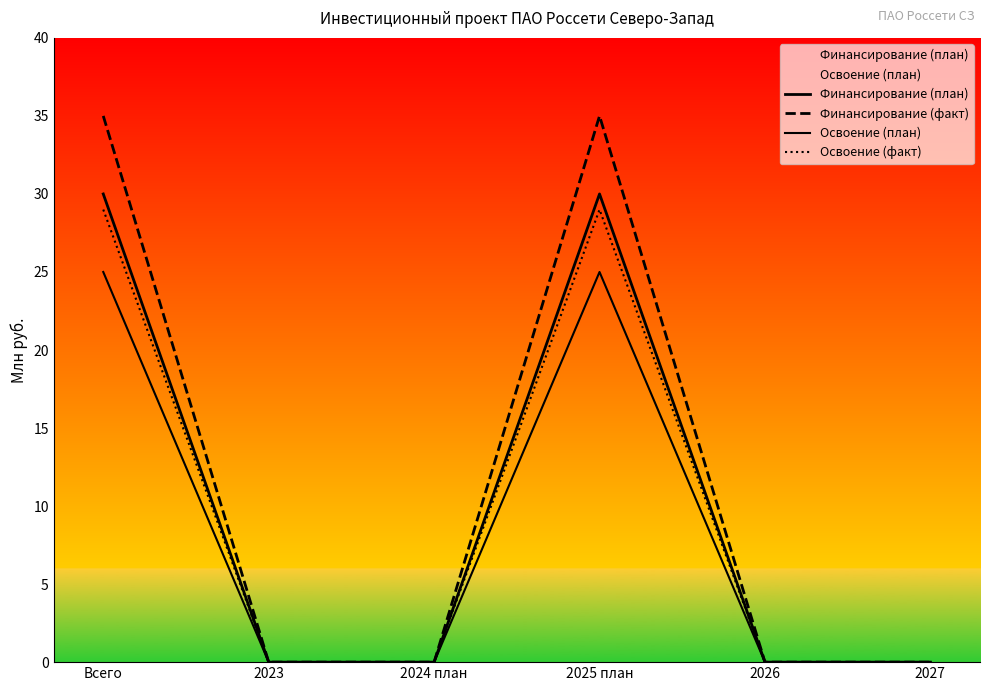

Which series has the largest range (max minus min)?

Финансирование (факт)